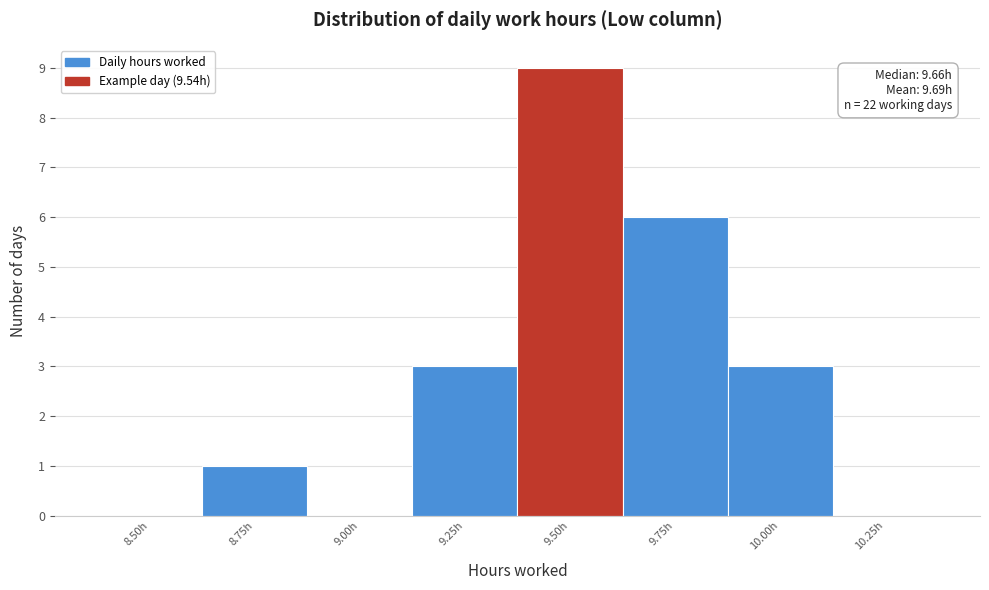

Reading left to right, what are all the values shown in this chart?

8.50h=0	8.75h=1	9.00h=0	9.25h=3	9.50h=9	9.75h=6	10.00h=3	10.25h=0